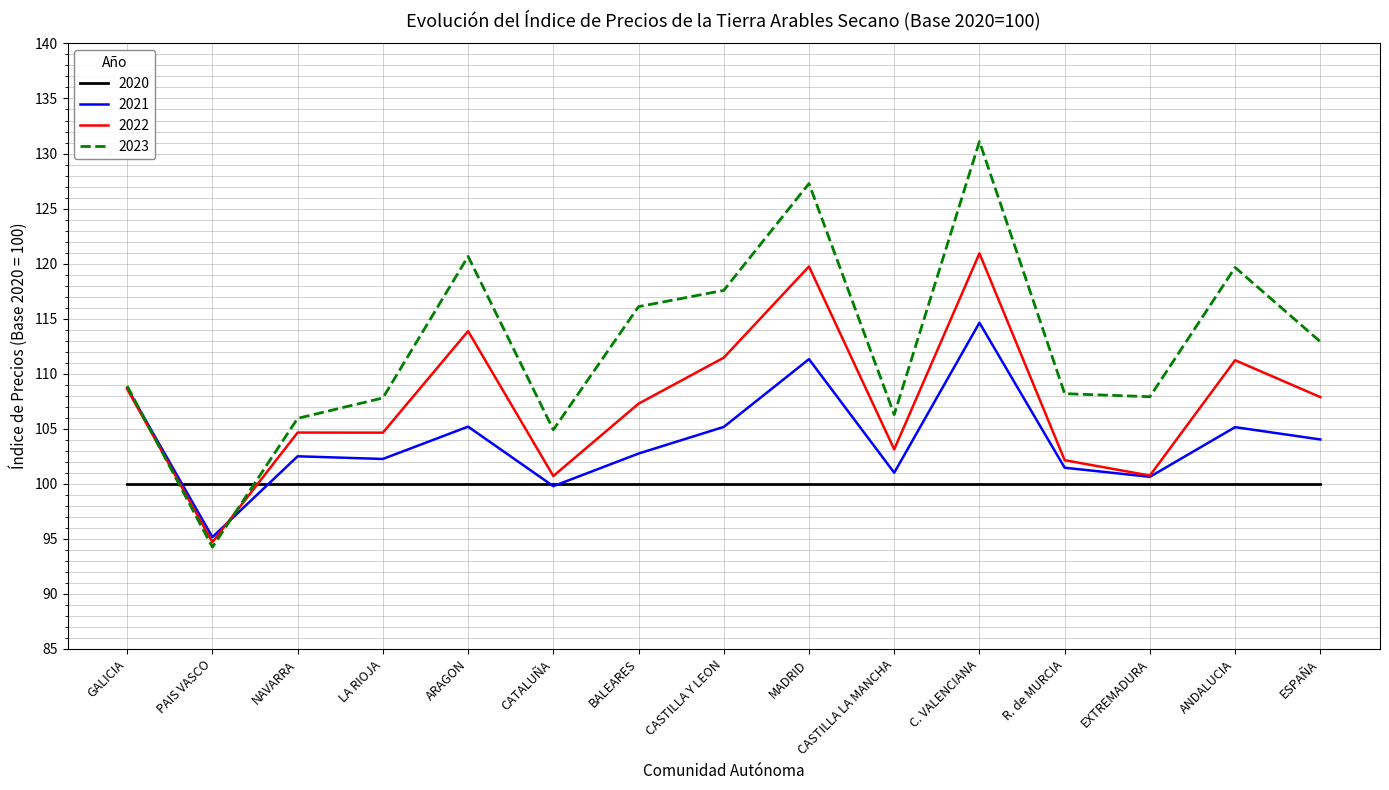

List the series in order of their overall mean, highest first.

2023, 2022, 2021, 2020